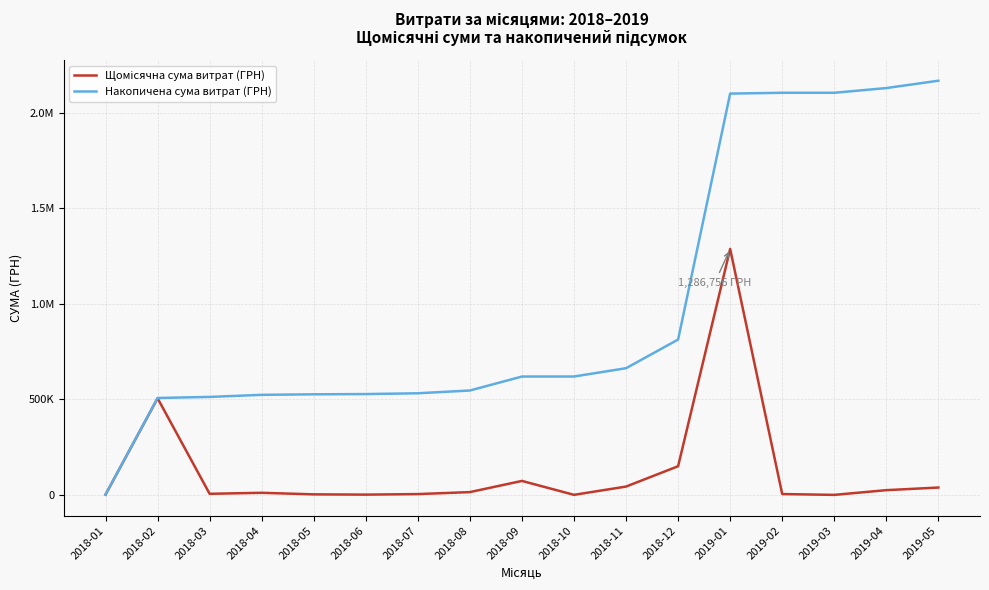

At which category is the sum across all series the highest?

2019-01